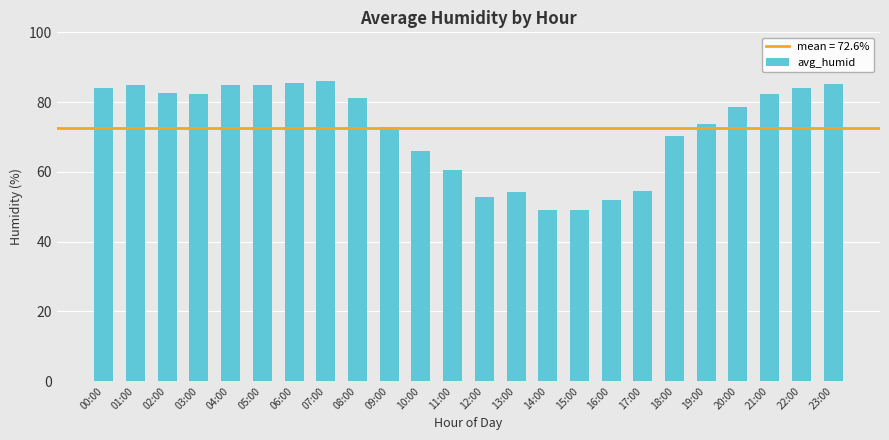

What is the difference between the maximum and second lowest values?

37.0